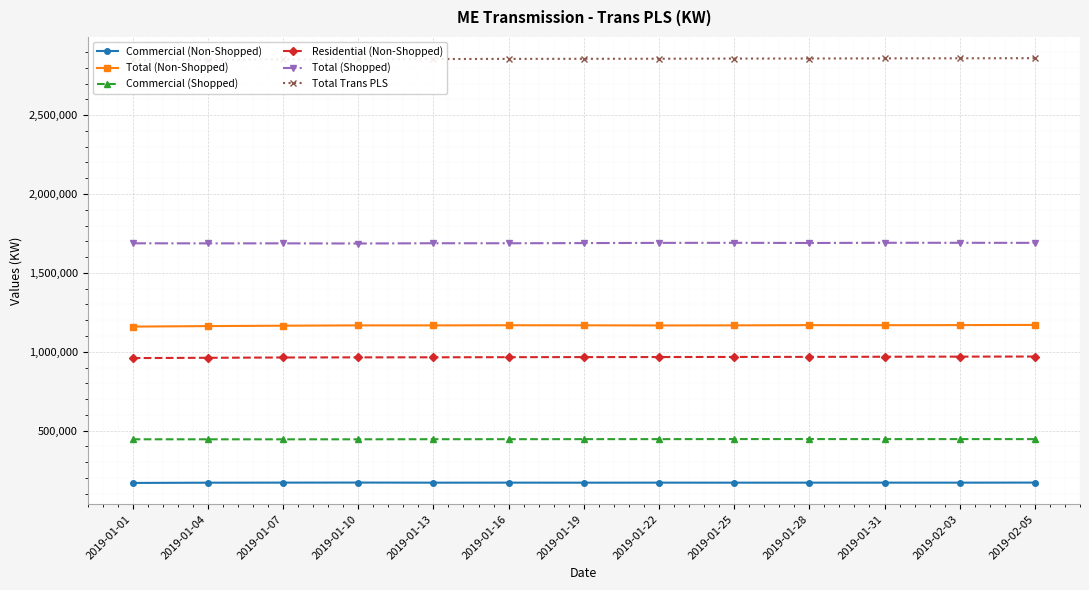

At which label does Total Trans PLS first exceed 2856800?

2019-01-22